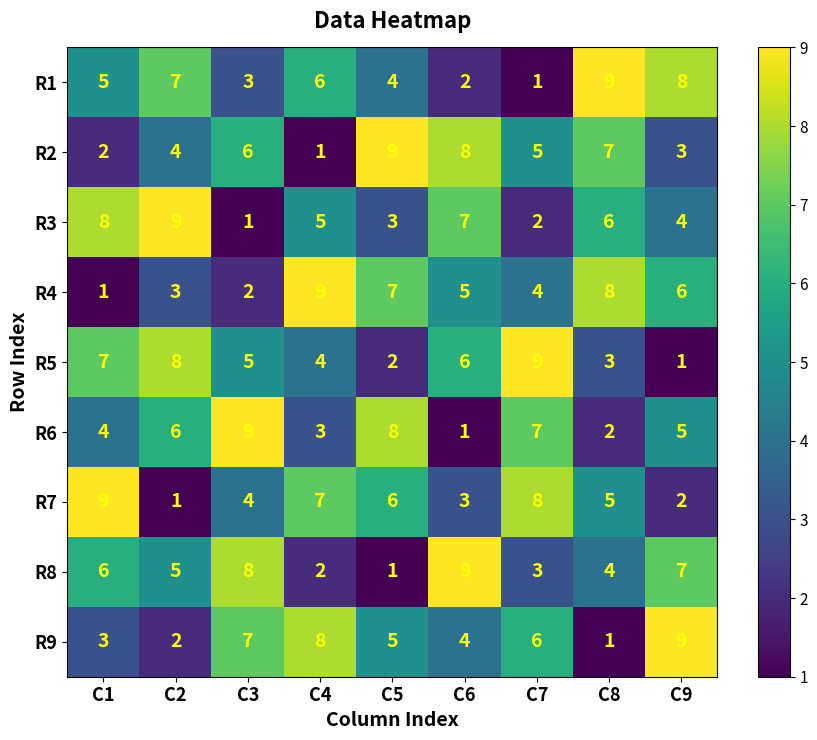

Is it true that R1 equals 2 at C6?

True